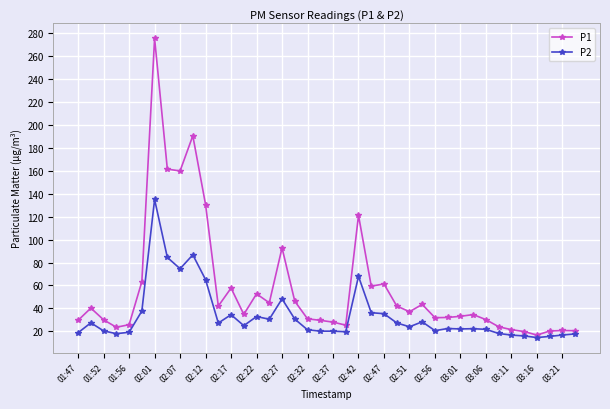

What is the lowest value of the P2 series?

14.6